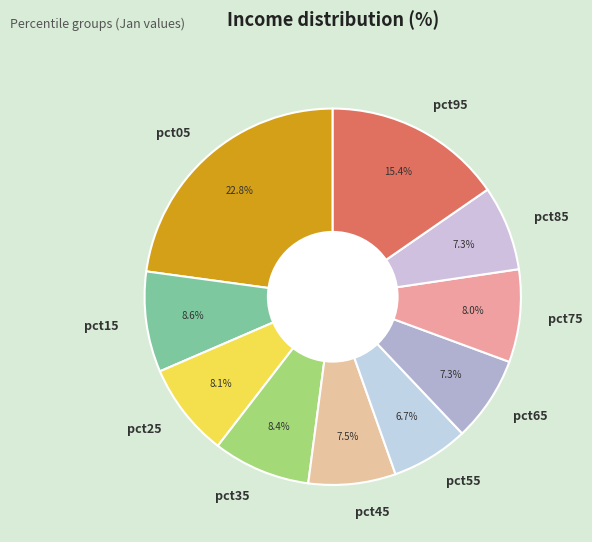

To the nearest percent, what is the average slice percentage?

10%